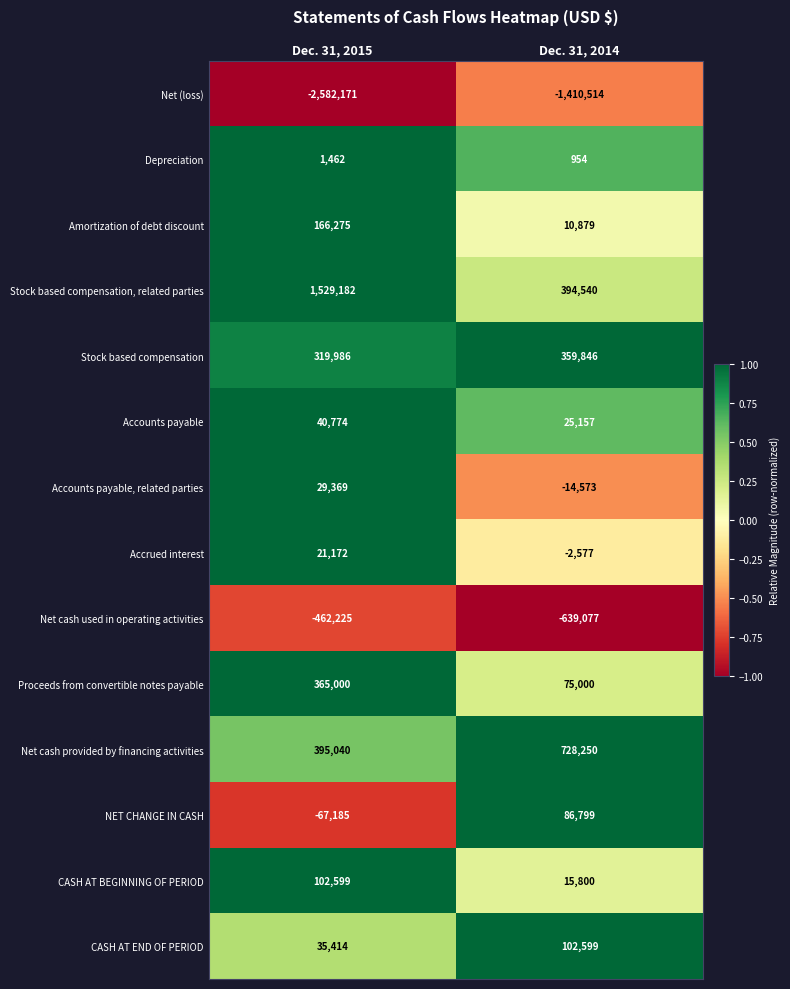

List the labels in order of Net cash provided by financing activities value, largest first.

Dec. 31, 2014, Dec. 31, 2015